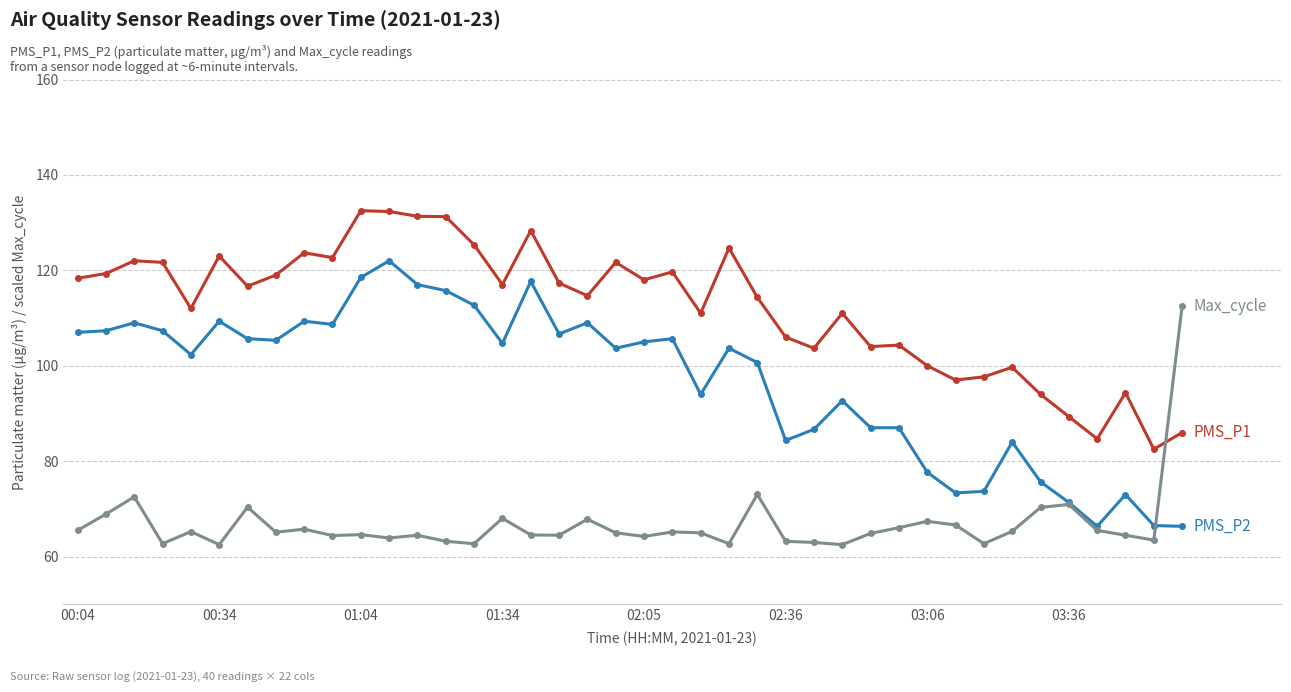

What is the maximum value shown in the chart?

132.5